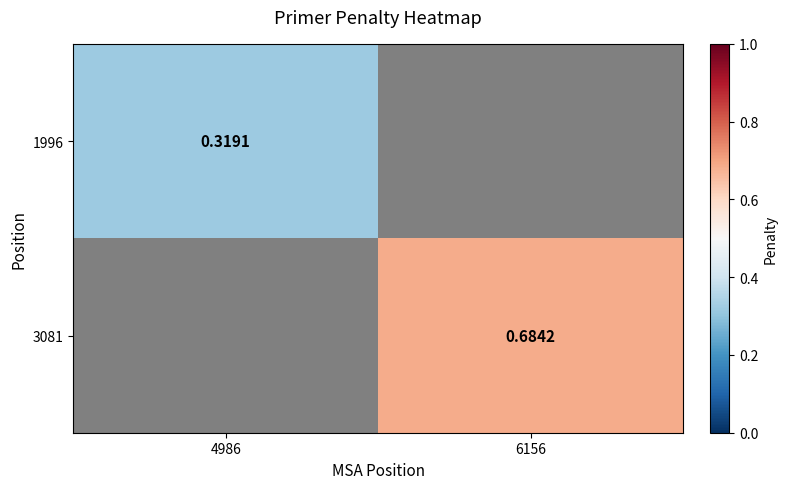

What is the maximum value for 1996?

0.3